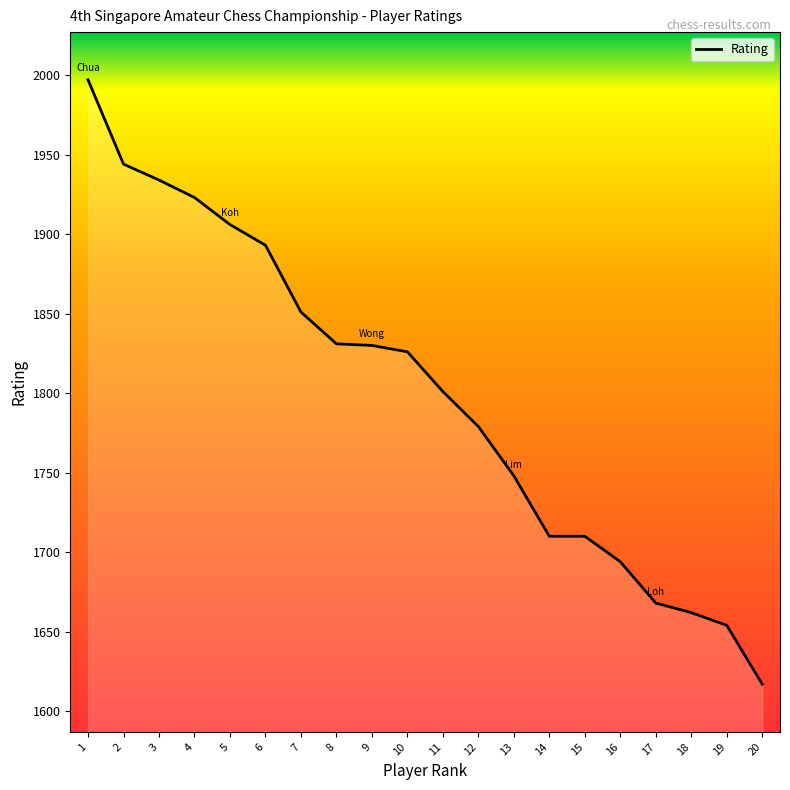

The value at 16 is 2892. True or false?

False